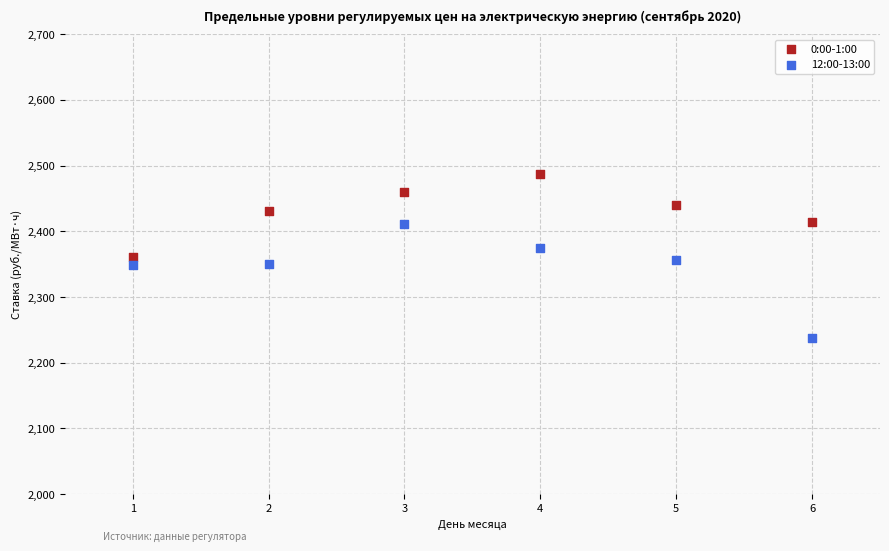

Which series reaches the minimum Y coordinate?

12:00-13:00